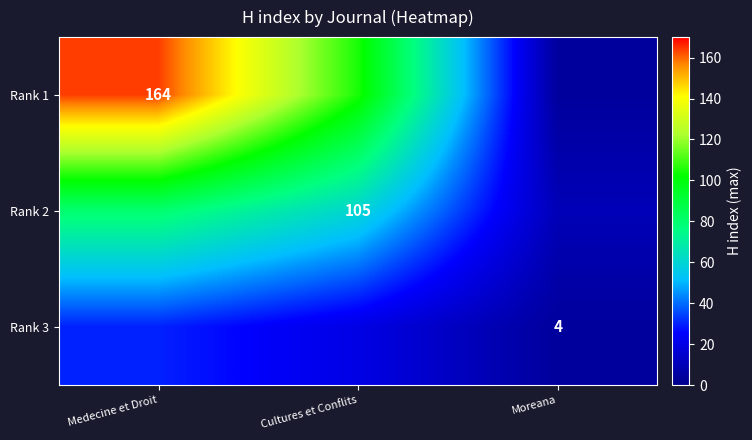

Rank the series by their average value, from lowest to highest.

Rank 3, Rank 2, Rank 1